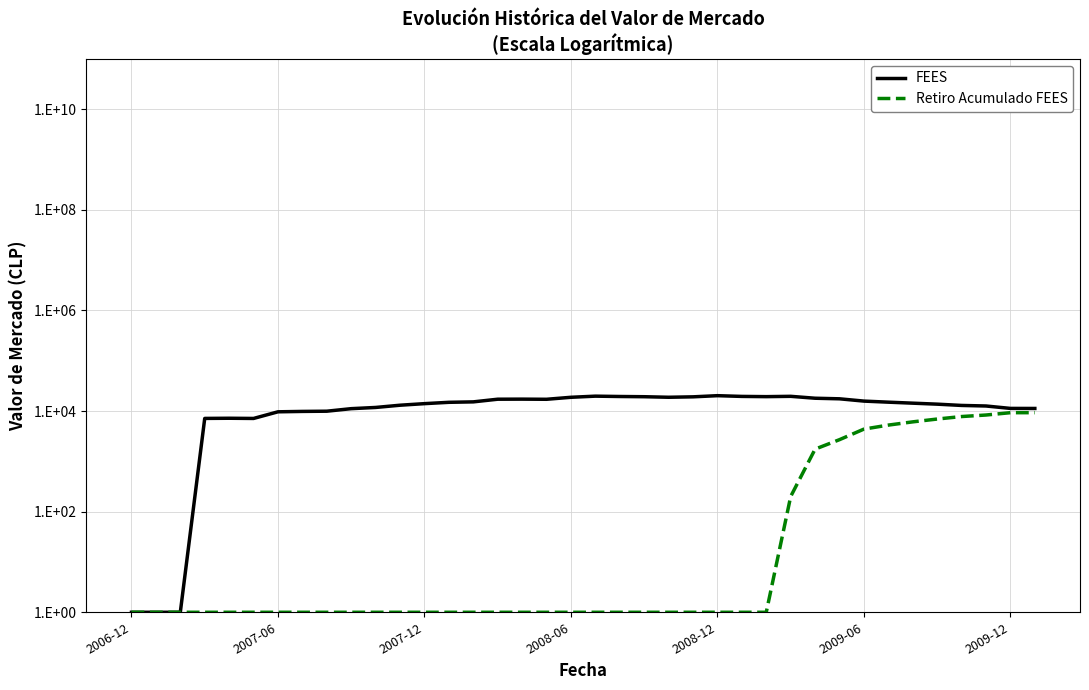

Is it true that FEES equals 19167.5 at 23?

True